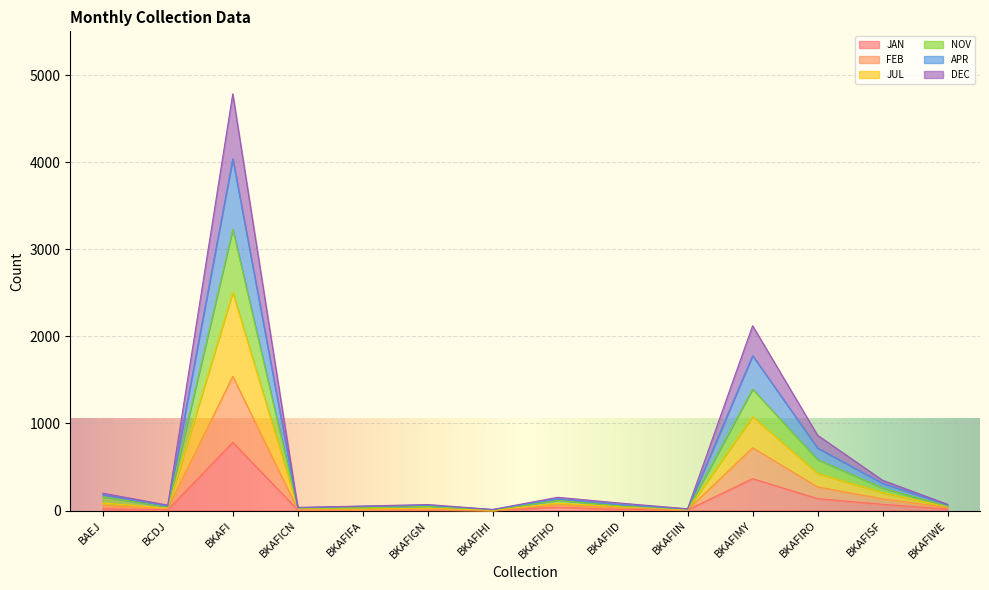

True or false: FEB has more than 2 interior local peaks.

True